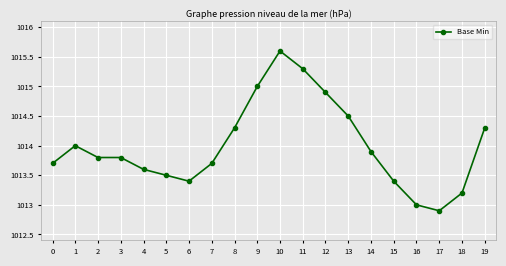

The chart shows a value of 1014.9 at 12. True or false?

True